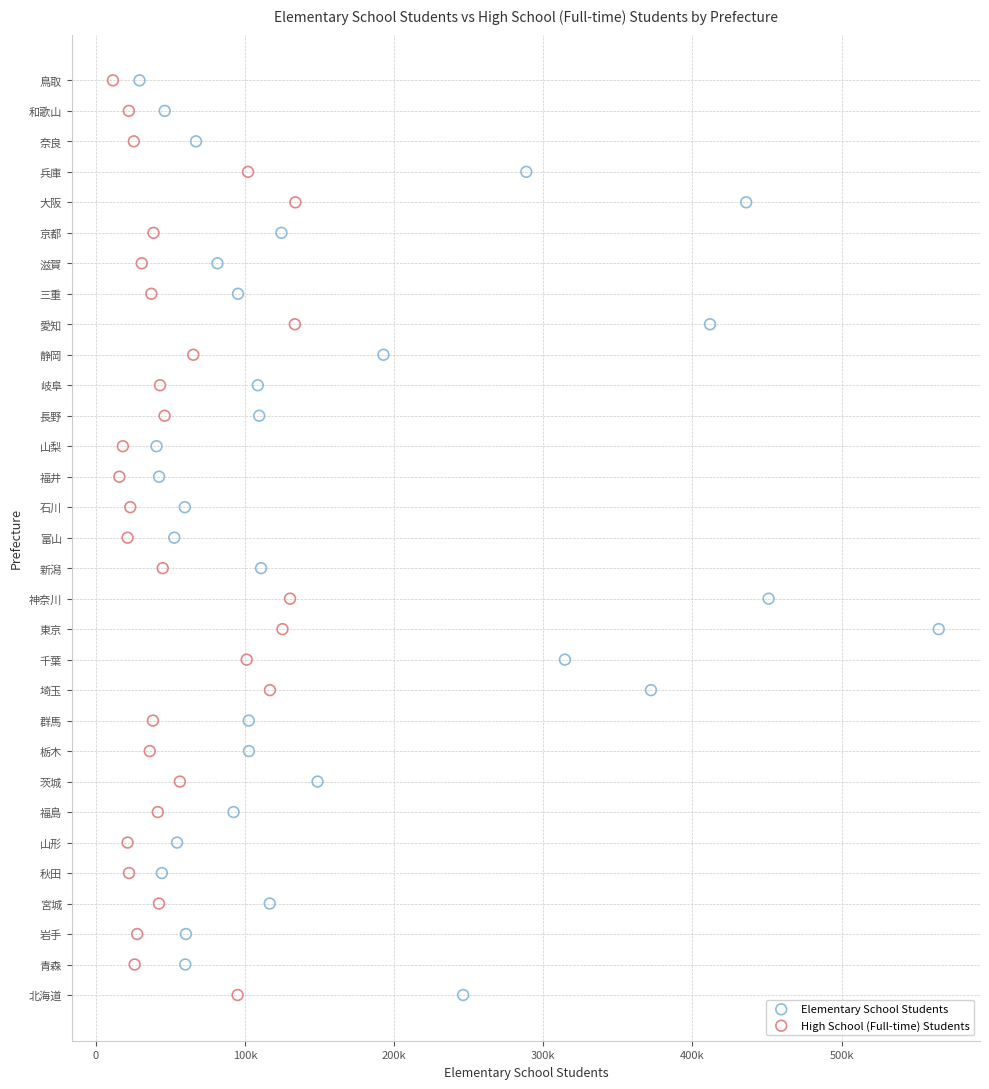

What are all the series names shown in the legend?

Elementary School Students, High School (Full-time) Students